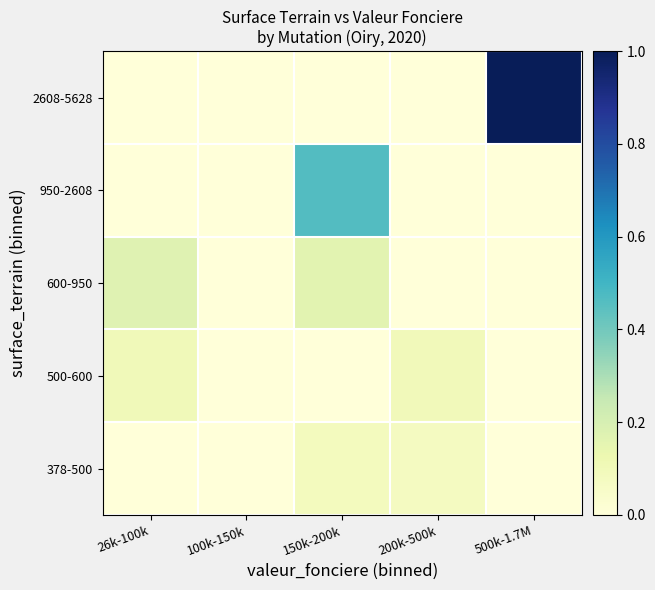

Reading left to right, transcribe all the data shown in this chart.

378-500: 26k-100k=0.0	100k-150k=0.0	150k-200k=0.1	200k-500k=0.1	500k-1.7M=0.0
500-600: 26k-100k=0.1	100k-150k=0.0	150k-200k=0.0	200k-500k=0.1	500k-1.7M=0.0
600-950: 26k-100k=0.2	100k-150k=0.0	150k-200k=0.2	200k-500k=0.0	500k-1.7M=0.0
950-2608: 26k-100k=0.0	100k-150k=0.0	150k-200k=0.5	200k-500k=0.0	500k-1.7M=0.0
2608-5628: 26k-100k=0.0	100k-150k=0.0	150k-200k=0.0	200k-500k=0.0	500k-1.7M=1.0